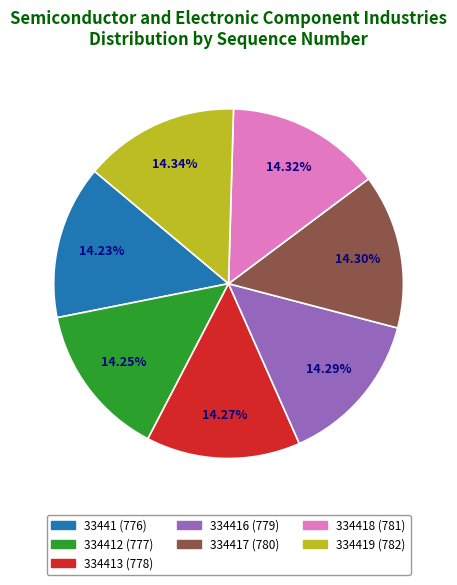

Is there any slice that represents more than half of the pie?

No